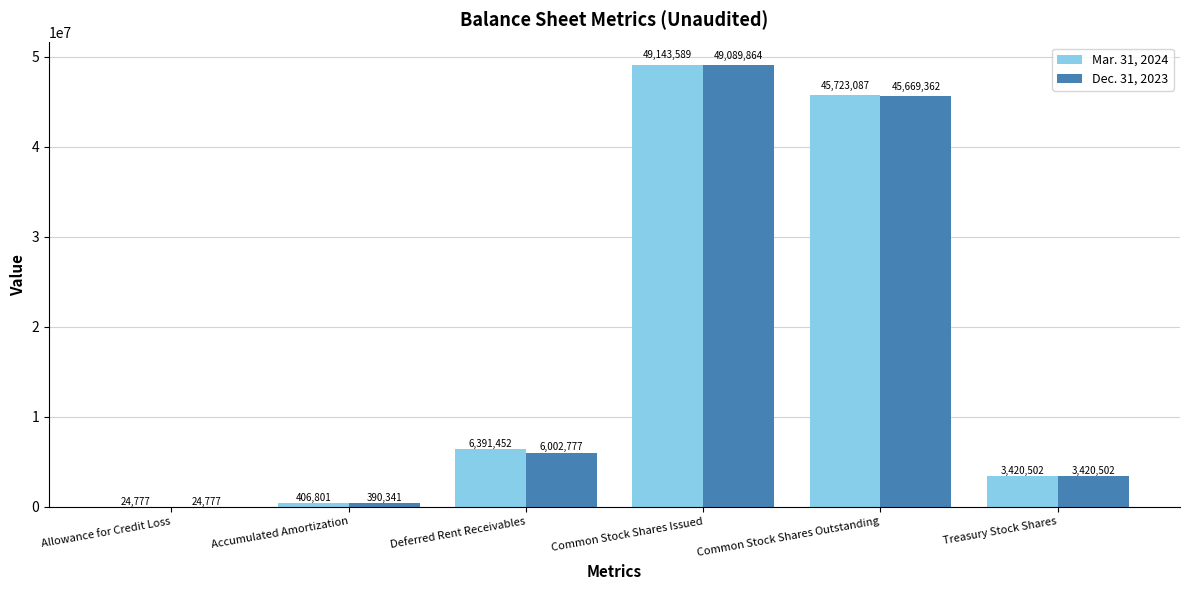

What is the sum of the Dec. 31, 2023 values at Accumulated Amortization and Common Stock Shares Issued?

49480205